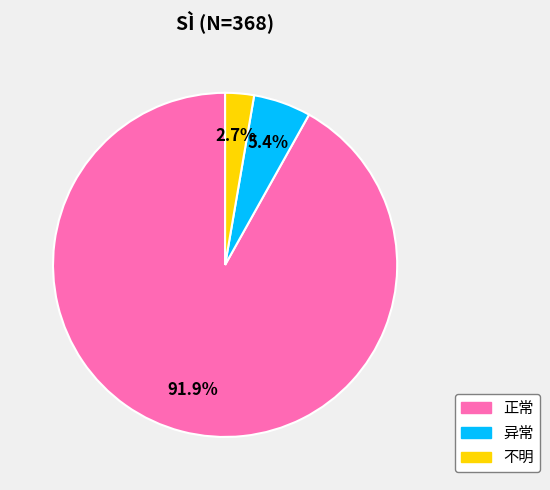

Is there any slice that represents more than half of the pie?

Yes